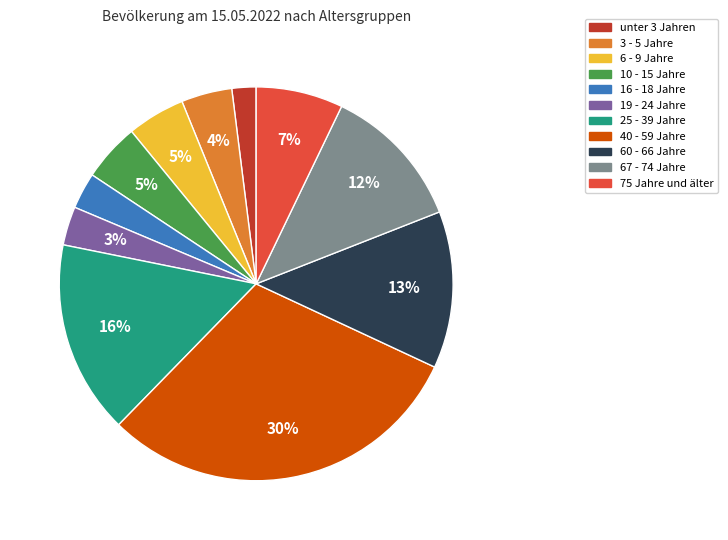

The 40 - 59 Jahre slice represents 30% of the pie. True or false?

True